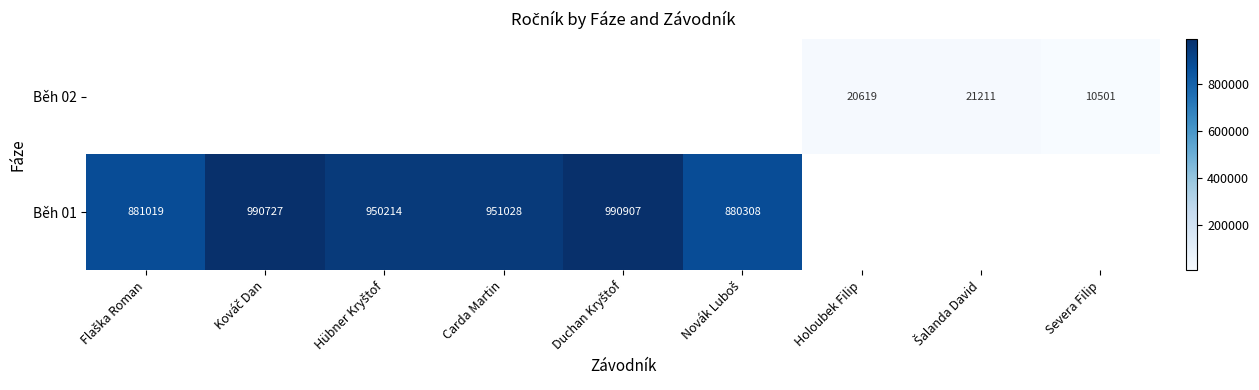

What is the sum of the Běh 02 values at Holoubek Filip and Severa Filip?

31120